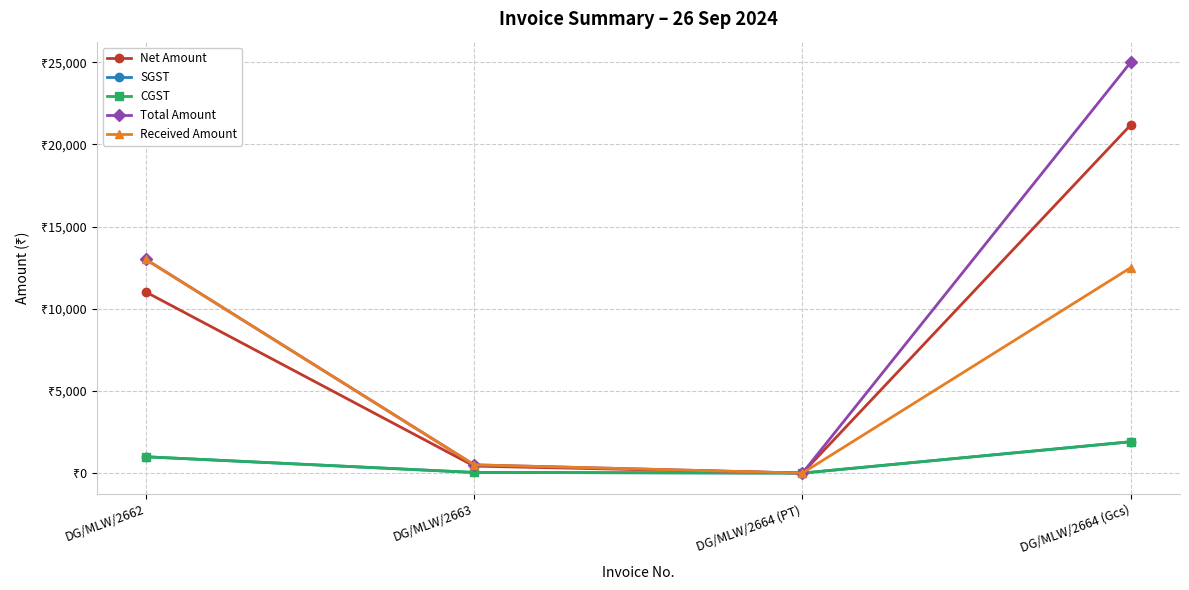

Is this an area chart (filled region under the line)?

No